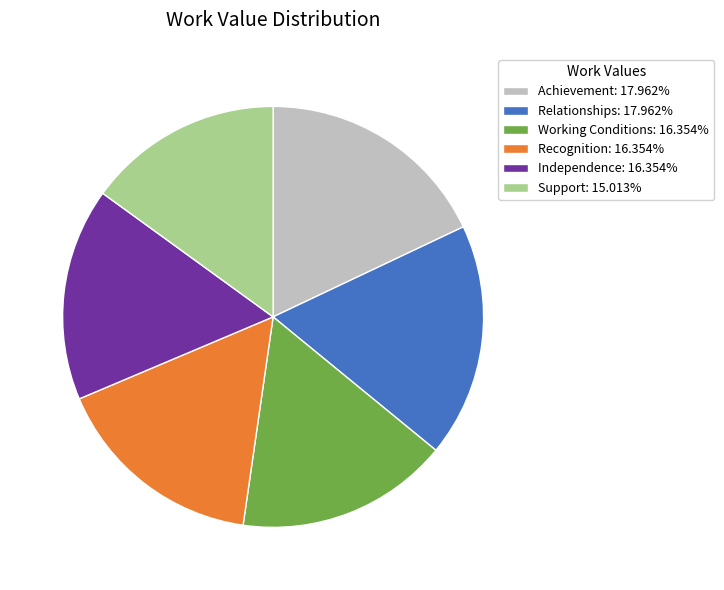

Do Independence: 16.354% and Support: 15.013% together represent more than half of the pie?

No